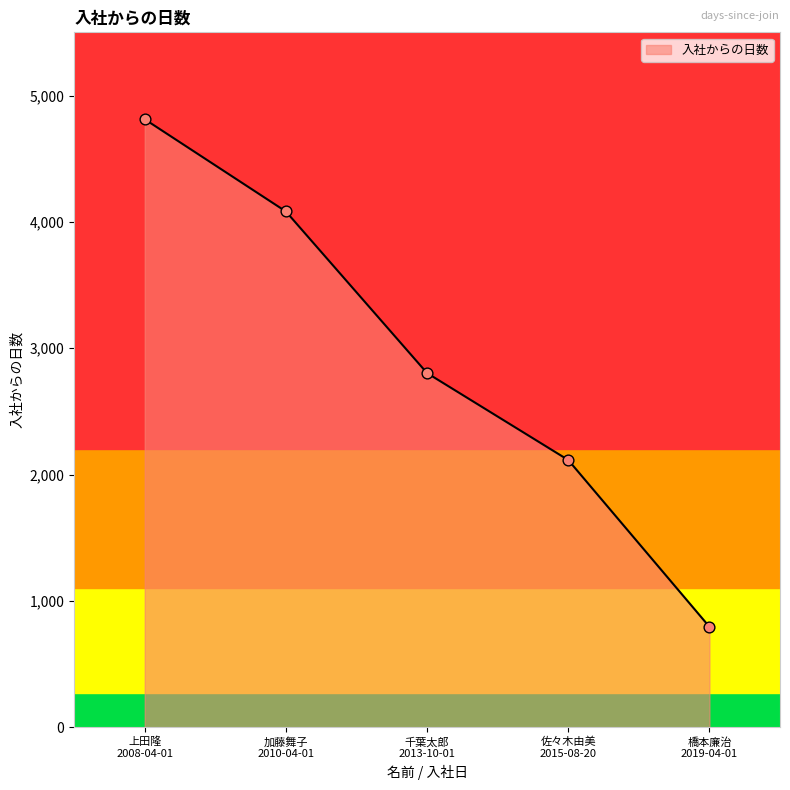

Which has a higher value, 千葉太郎
2013-10-01 or 加藤舞子
2010-04-01?

加藤舞子
2010-04-01